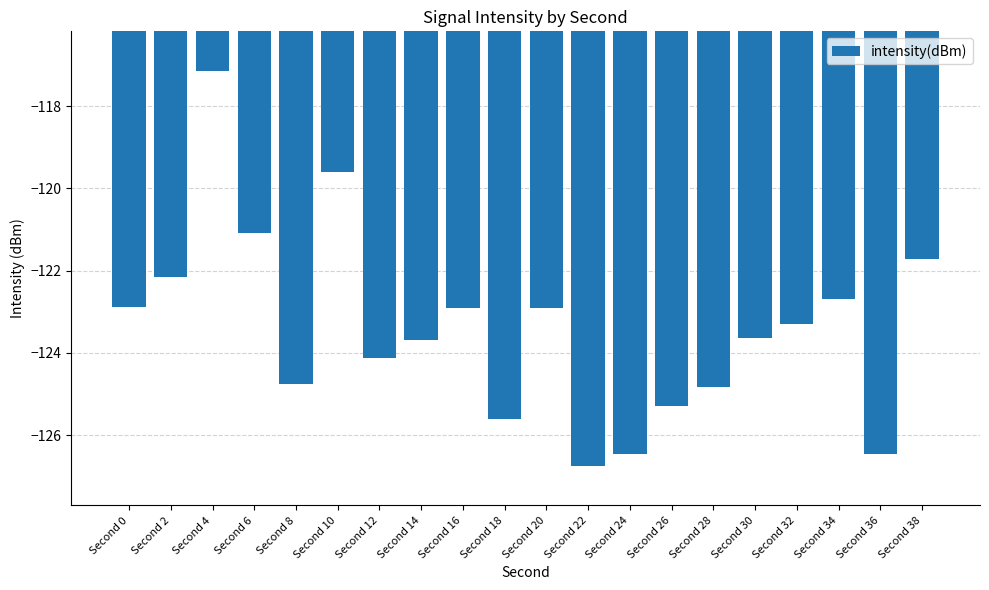

At which category does the chart reach its peak across all series?

Second 4